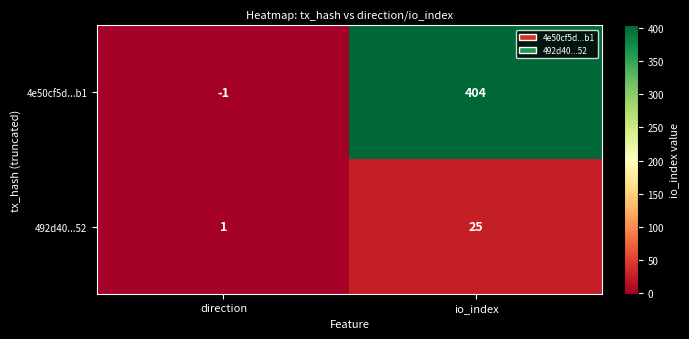

How many values in 4e50cf5d...b1 are below zero?

1